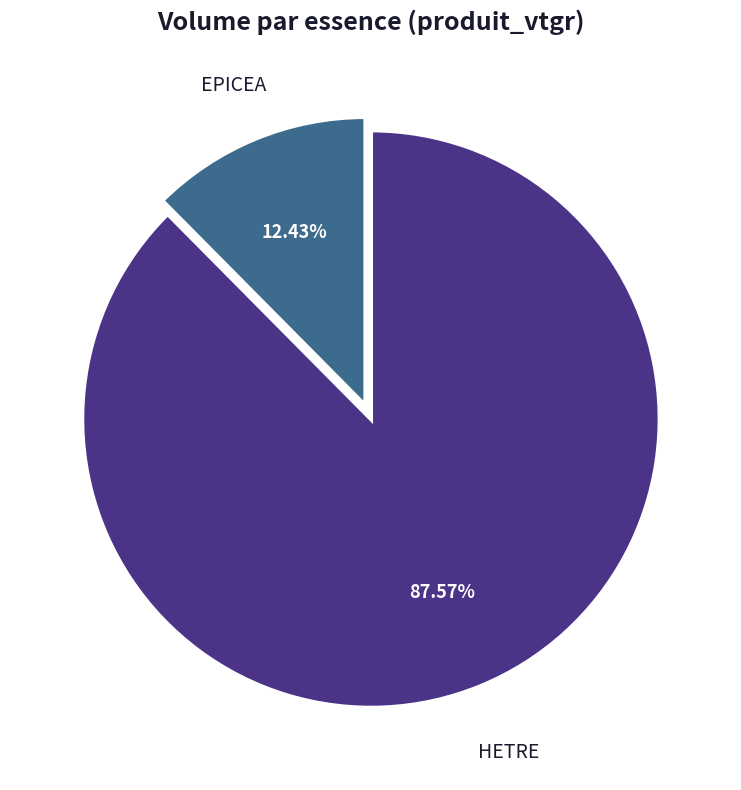

To the nearest percent, what percentage of the pie is HETRE?

88%